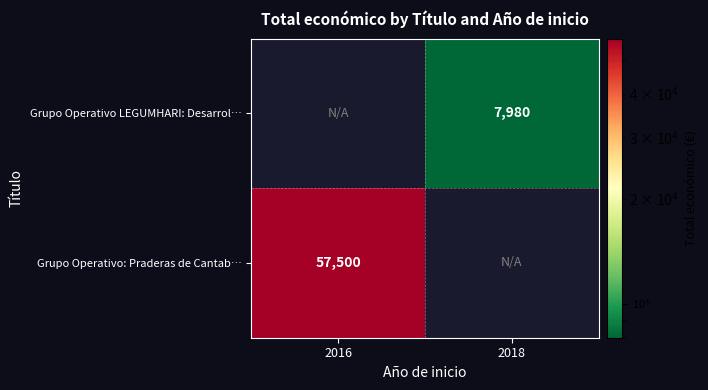

True or false: Grupo Operativo: Praderas de Cantab… has a value of 92334 at 2016.

False